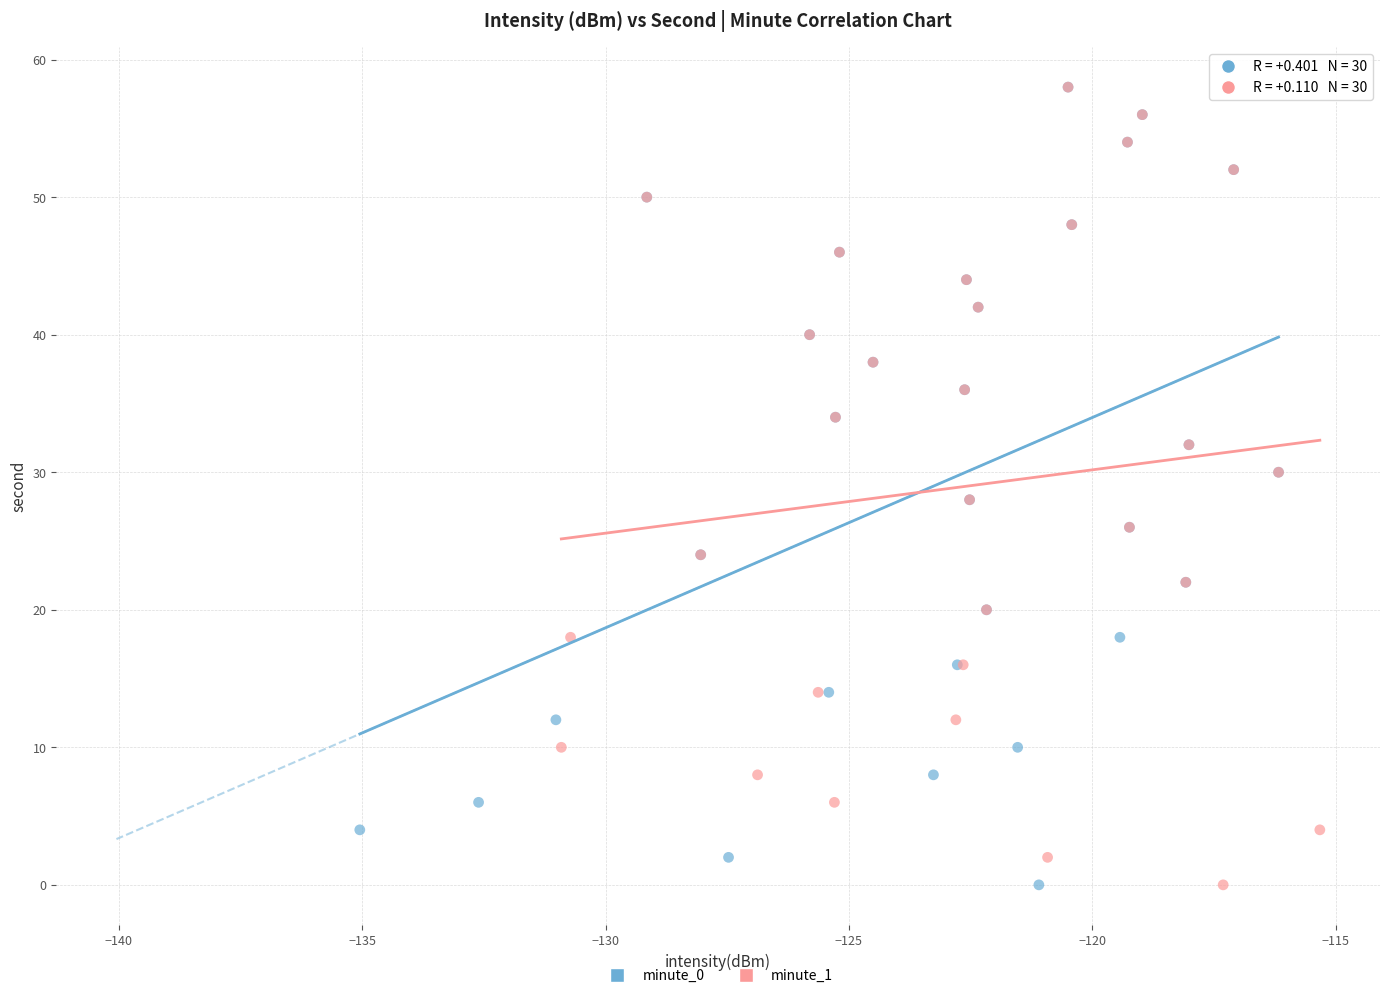

What are all the series names shown in the legend?

minute_0, minute_1